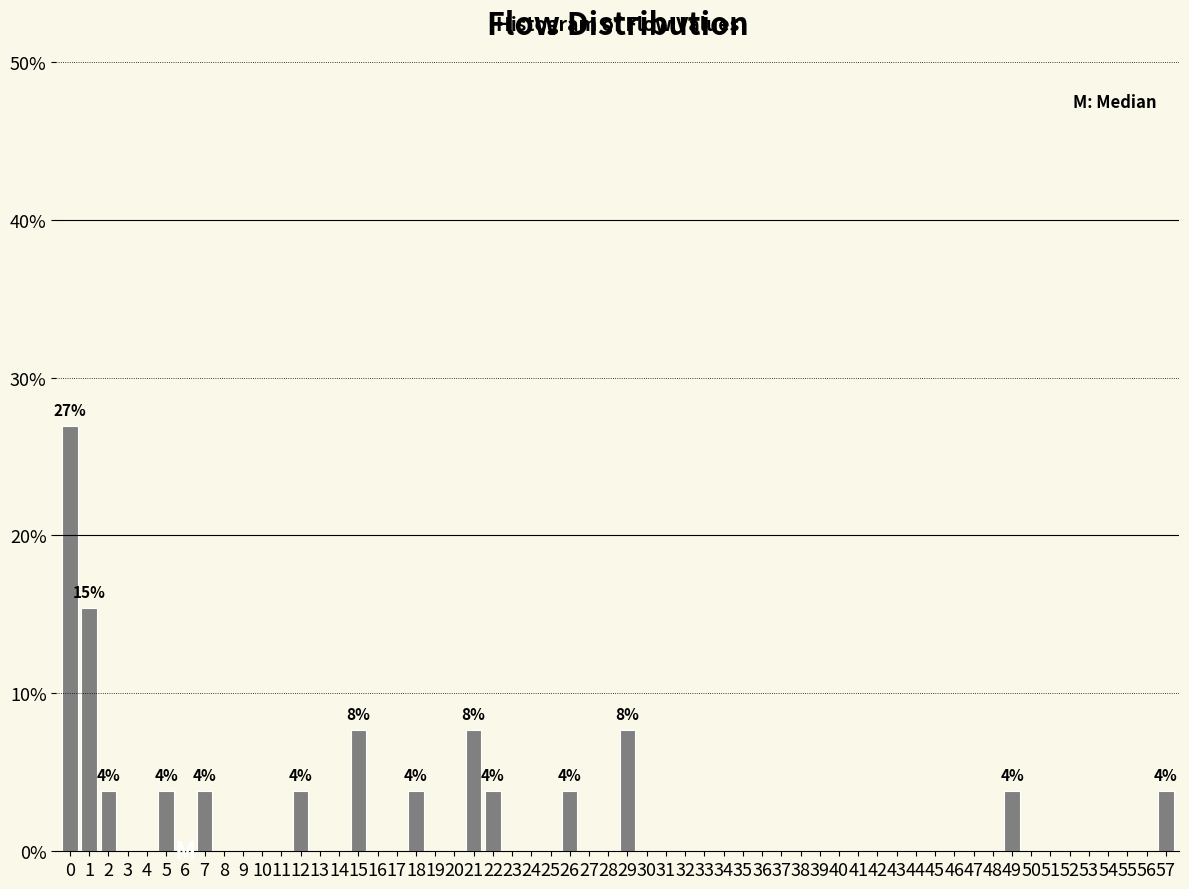

What is the sum of all values?

100.0